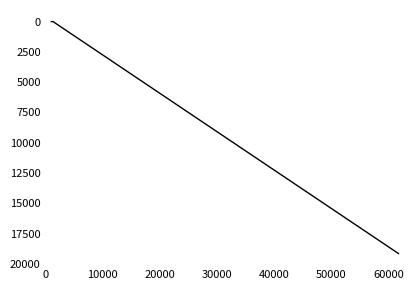

How many values are above zero?

1